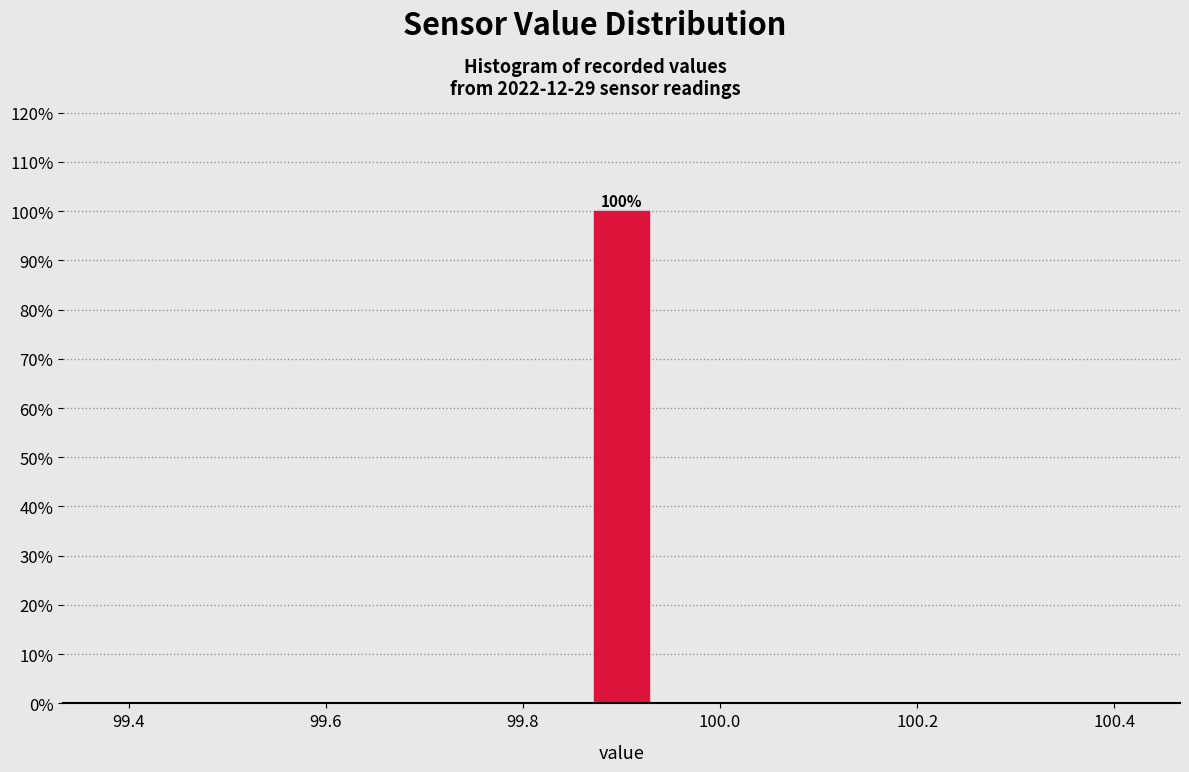

Read against the x-axis, roughly where is the centre of the tallest bar?

99.90